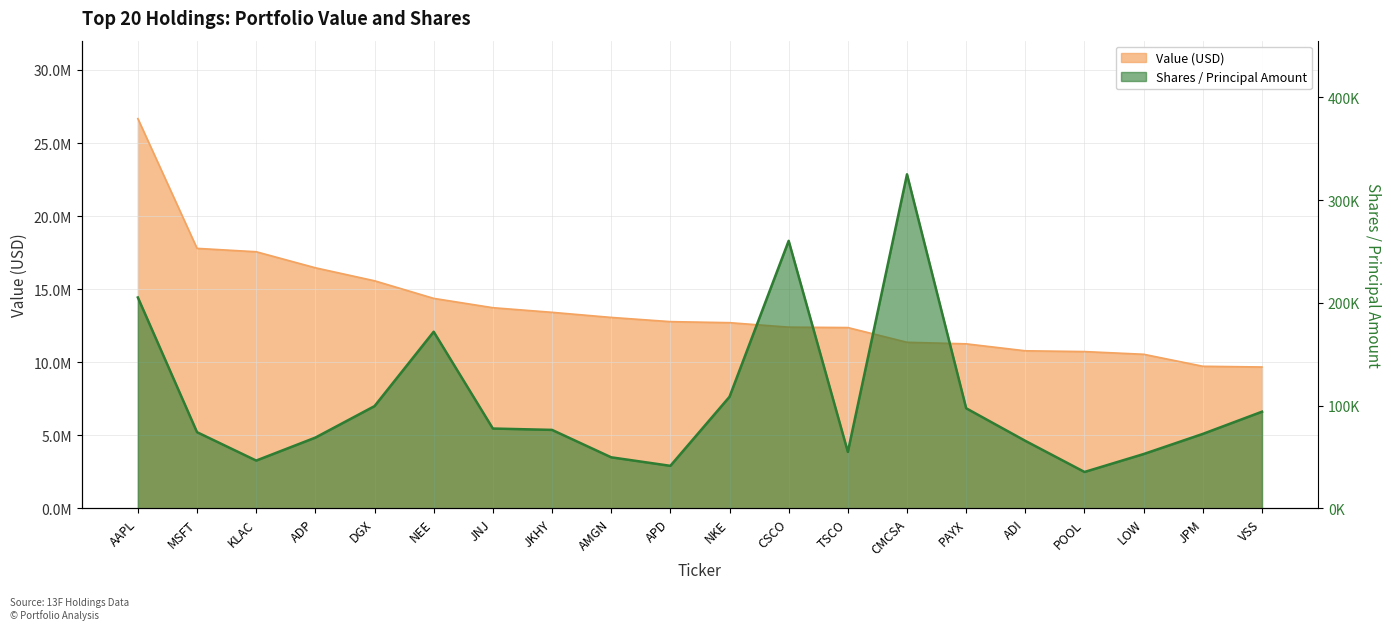

How many lines are shown in the chart?

2